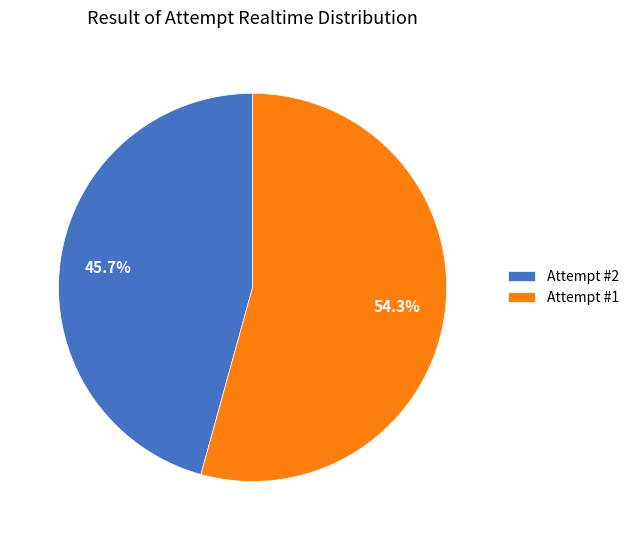

Between Attempt #2 and Attempt #1, which is larger?

Attempt #1